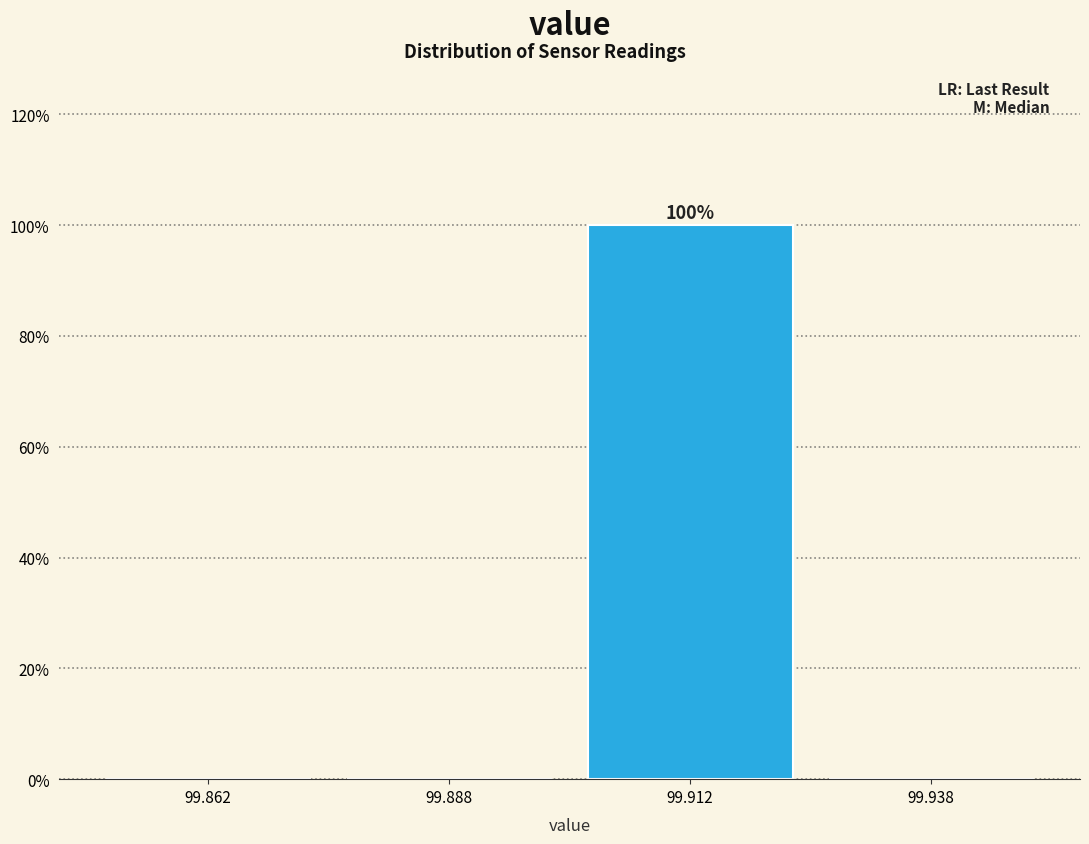

Which range on the x-axis has the tallest bar?

99.900 to 99.925